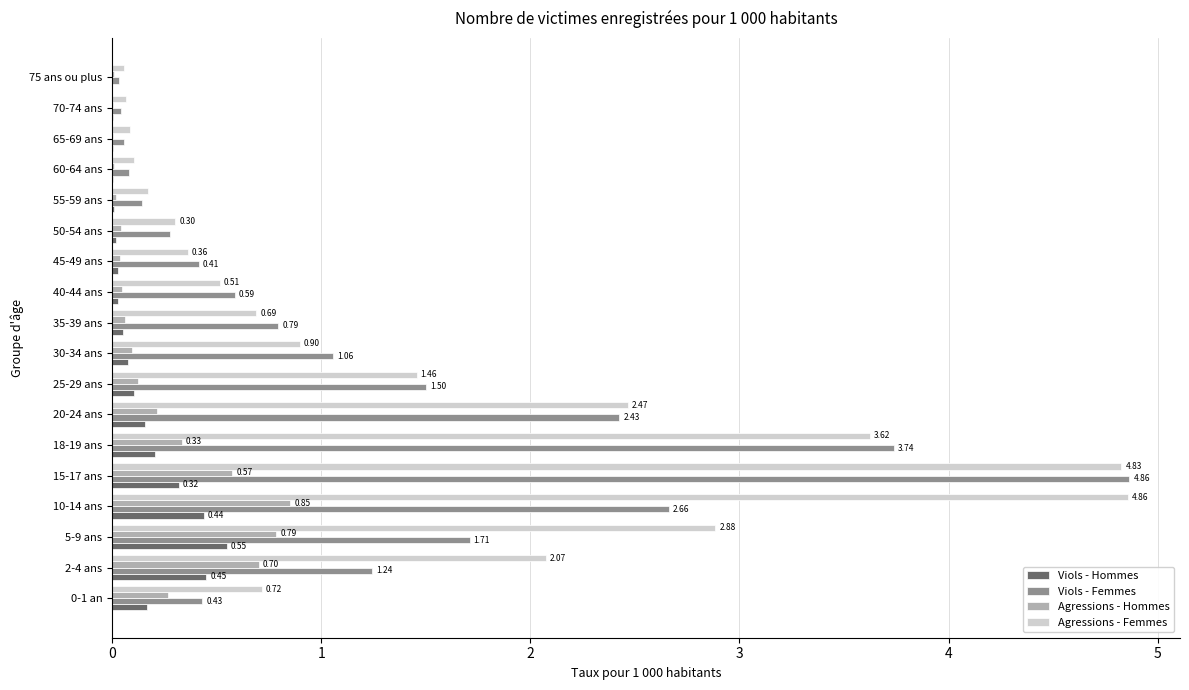

At which category is the sum across all series the highest?

15-17 ans